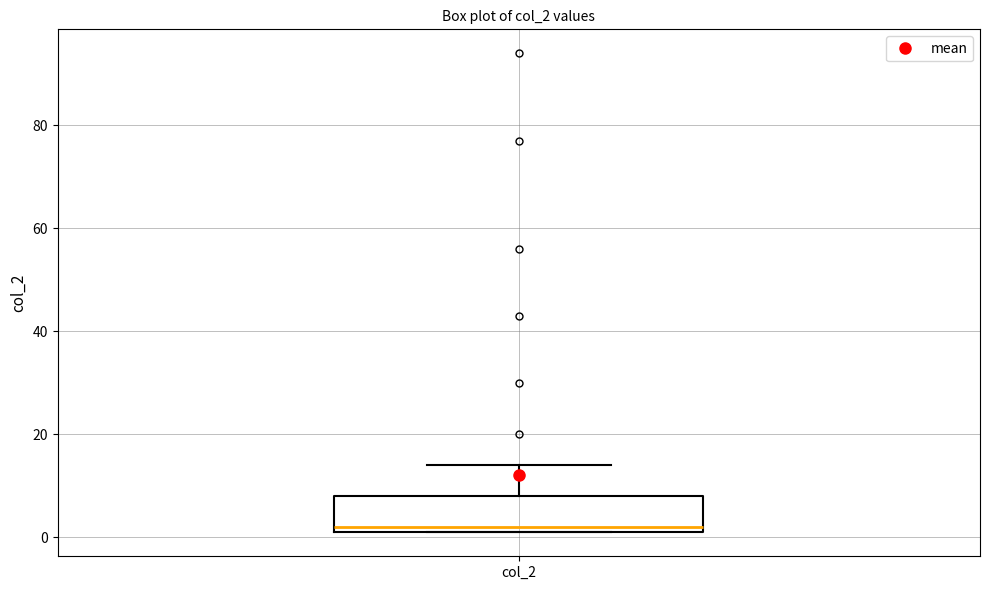

Where does the upper whisker of the box for col_2 end on the y-axis? The values are not printed on the chart, so give them approximately, as read against the axis.

14